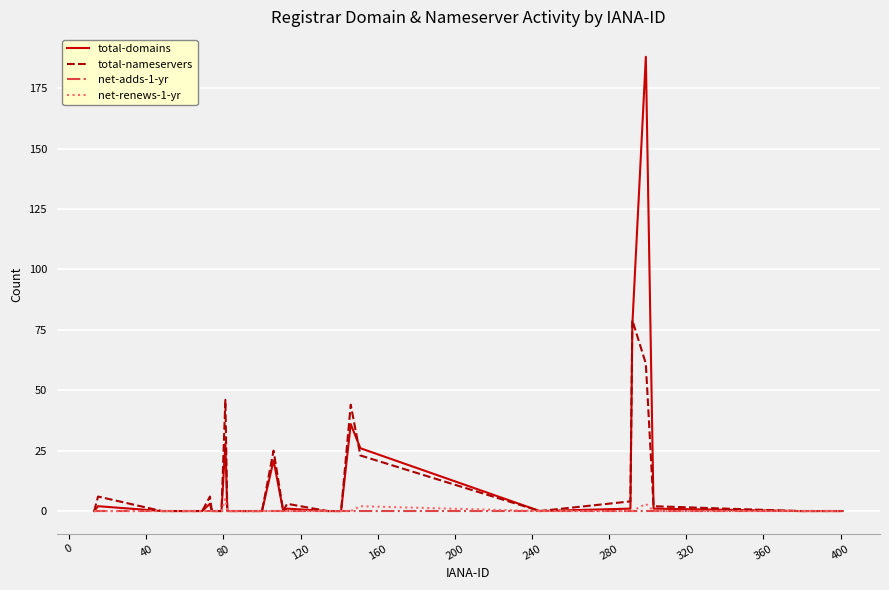

What is the greatest value displayed?

188